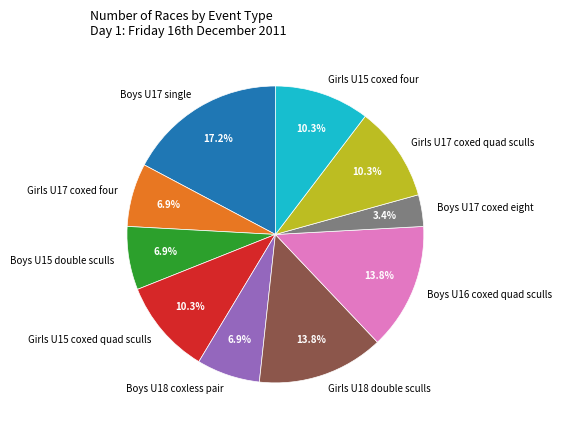

Which category has the smallest portion of the pie?

Boys U17 coxed eight